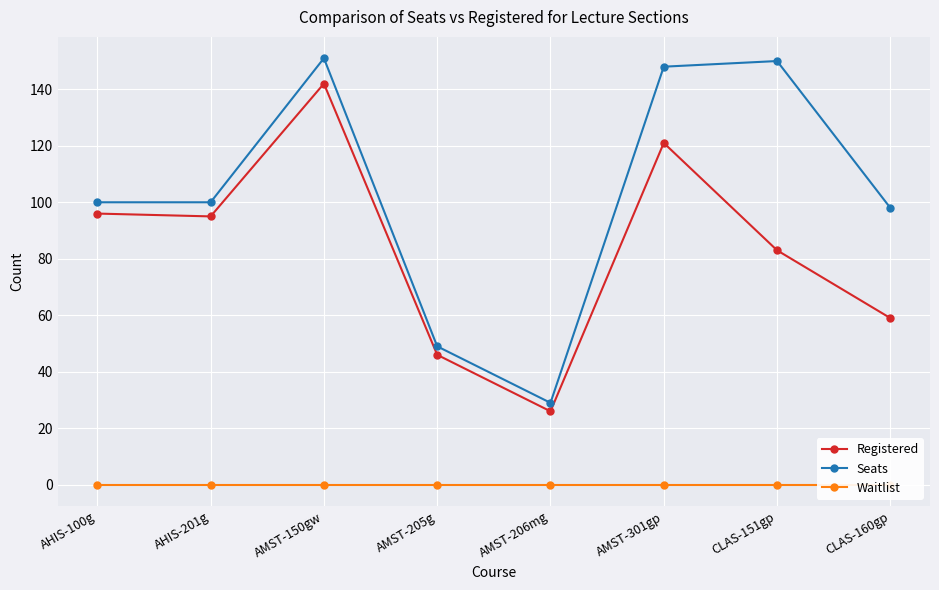

How many lines are shown in the chart?

3